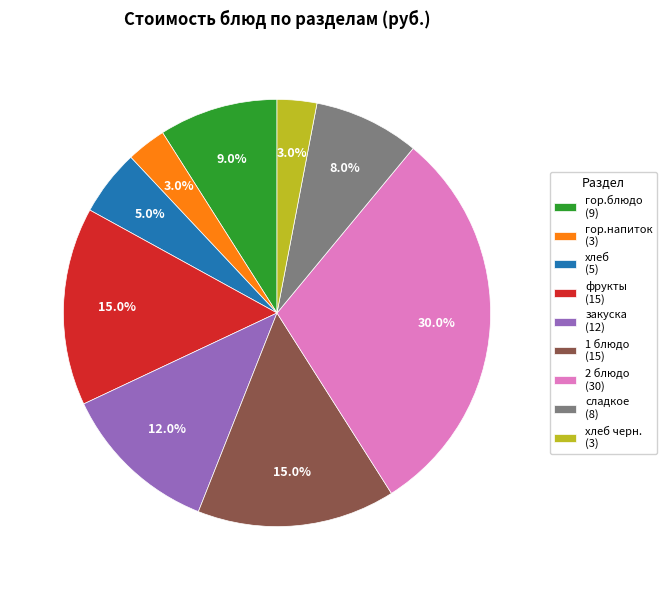

Which has a higher value, 2 блюдо (30) or хлеб черн. (3)?

2 блюдо (30)